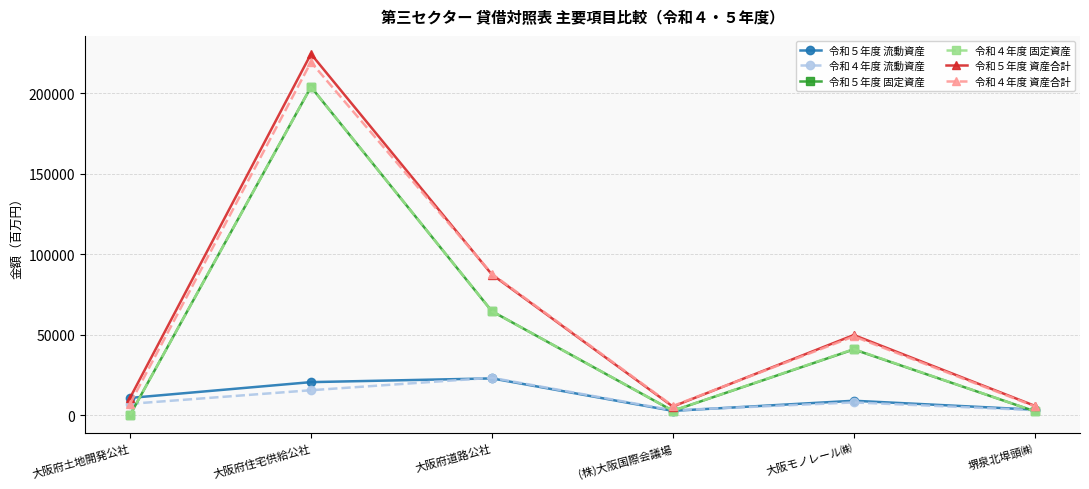

Is this an area chart (filled region under the line)?

No